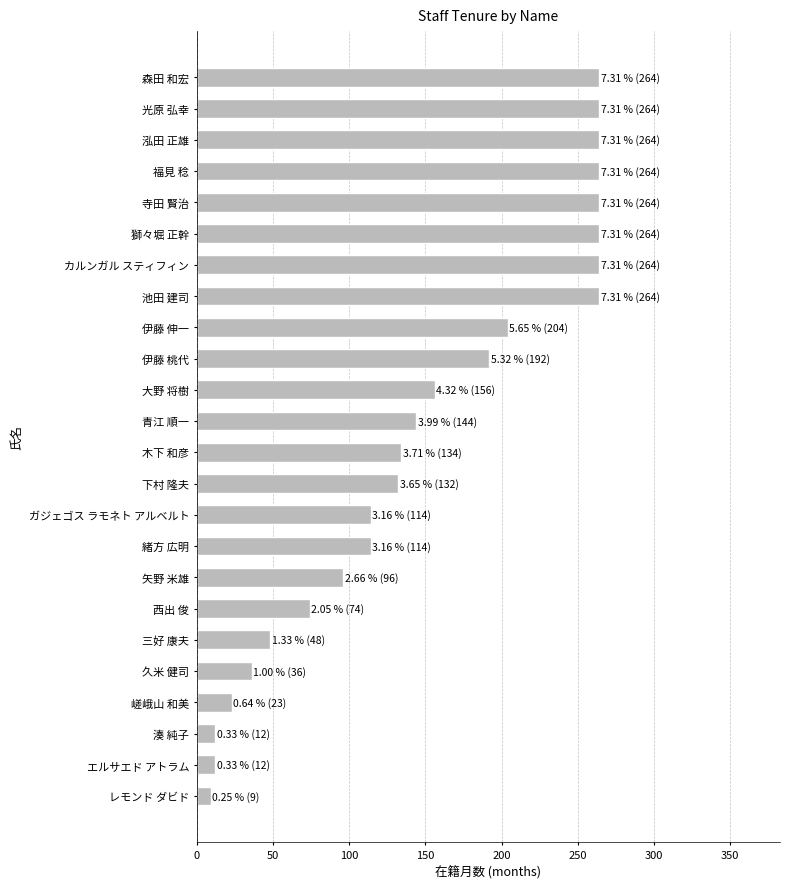

Between 伊藤 伸一 and 矢野 米雄, which is larger?

伊藤 伸一